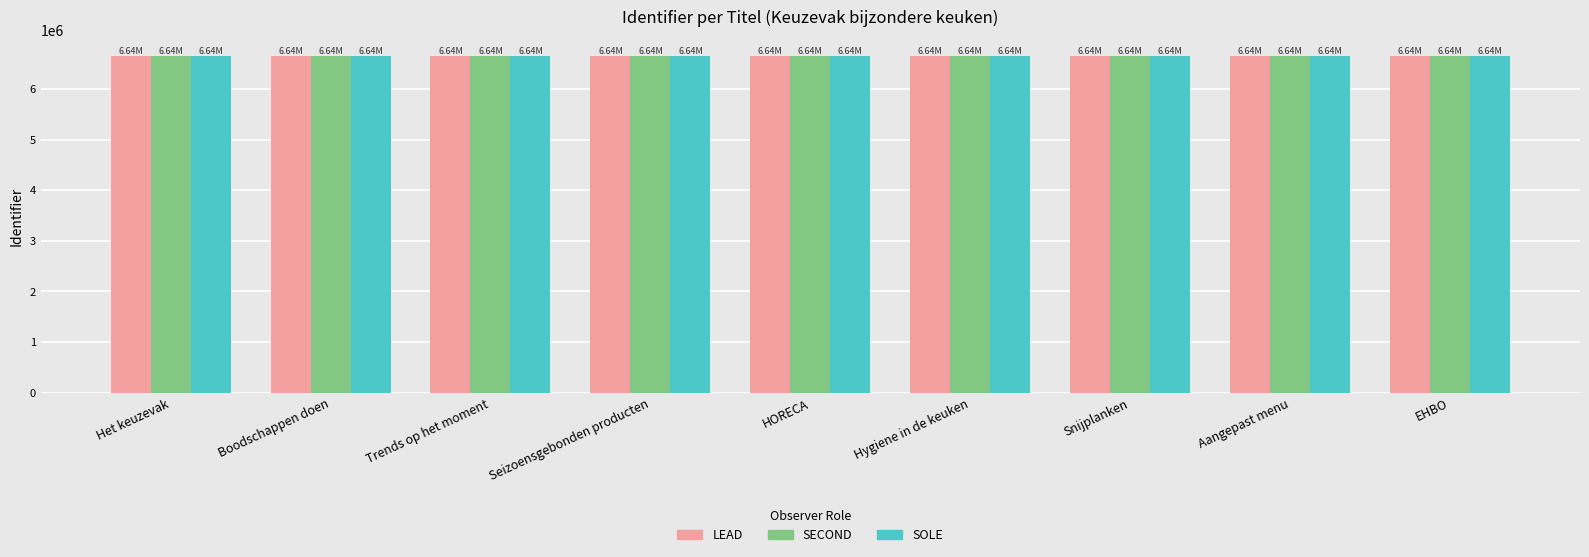

What is the average value of the LEAD series?

6643598